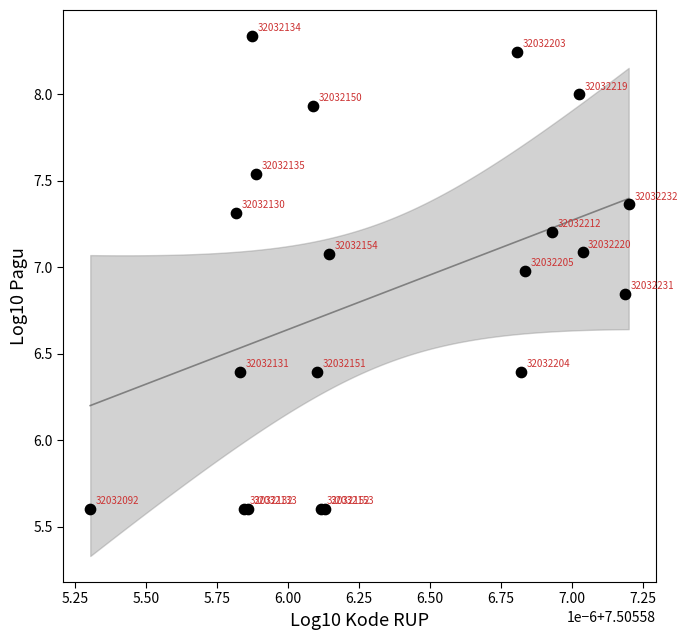

What Y value in the scatter plot is closest to 6?

5.6